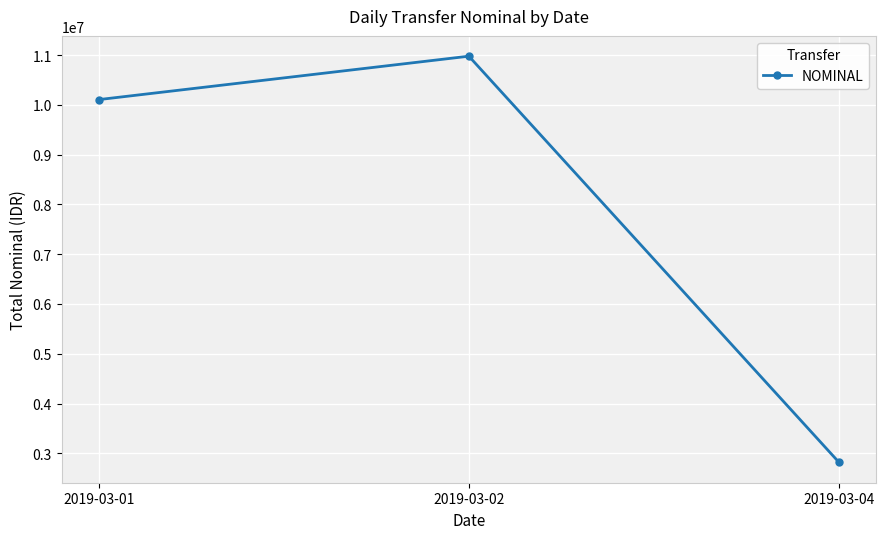

Reading left to right, extract all data points from this chart.

10104675	10976825	2816700